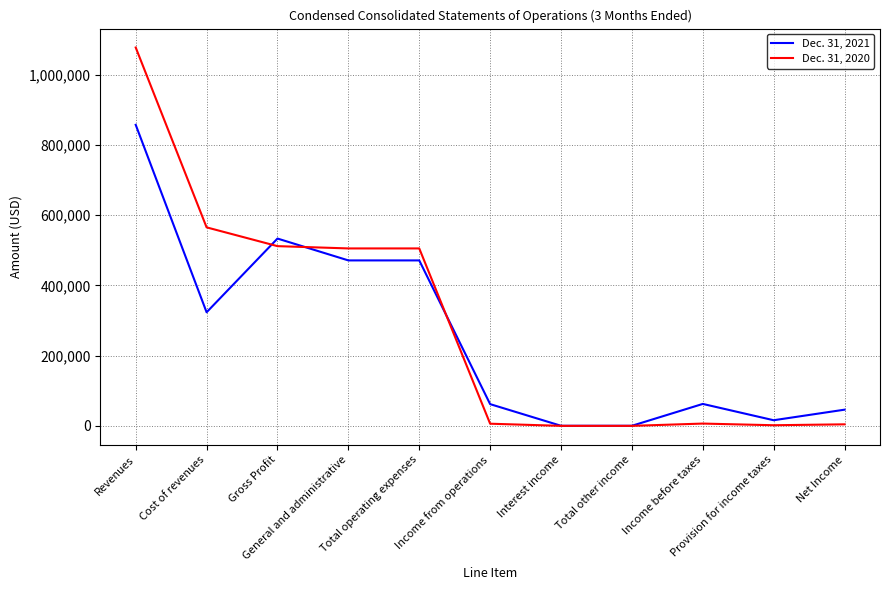

List the series in order of their peak value, lowest first.

Dec. 31, 2021, Dec. 31, 2020